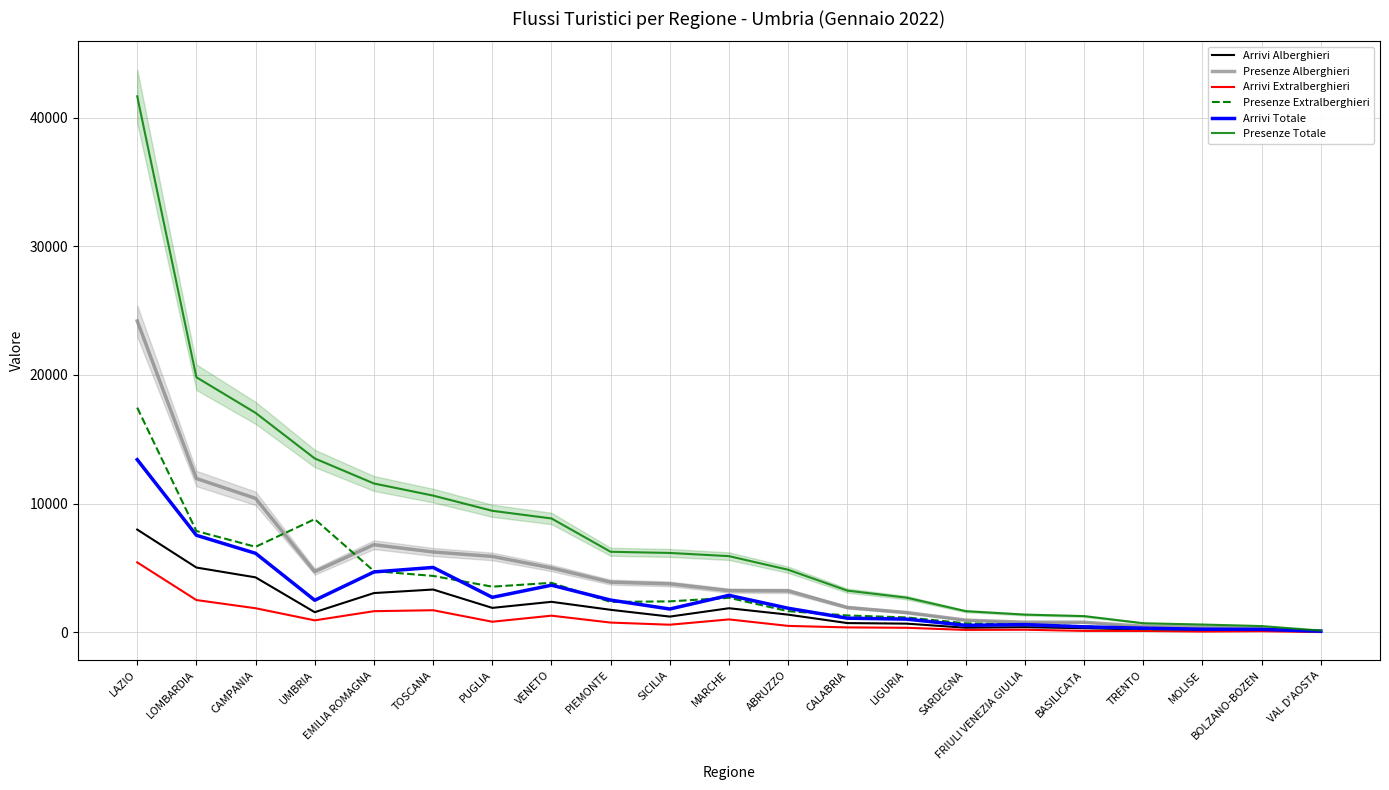

Which category has the lowest value in the Arrivi Totale series?

VAL D'AOSTA